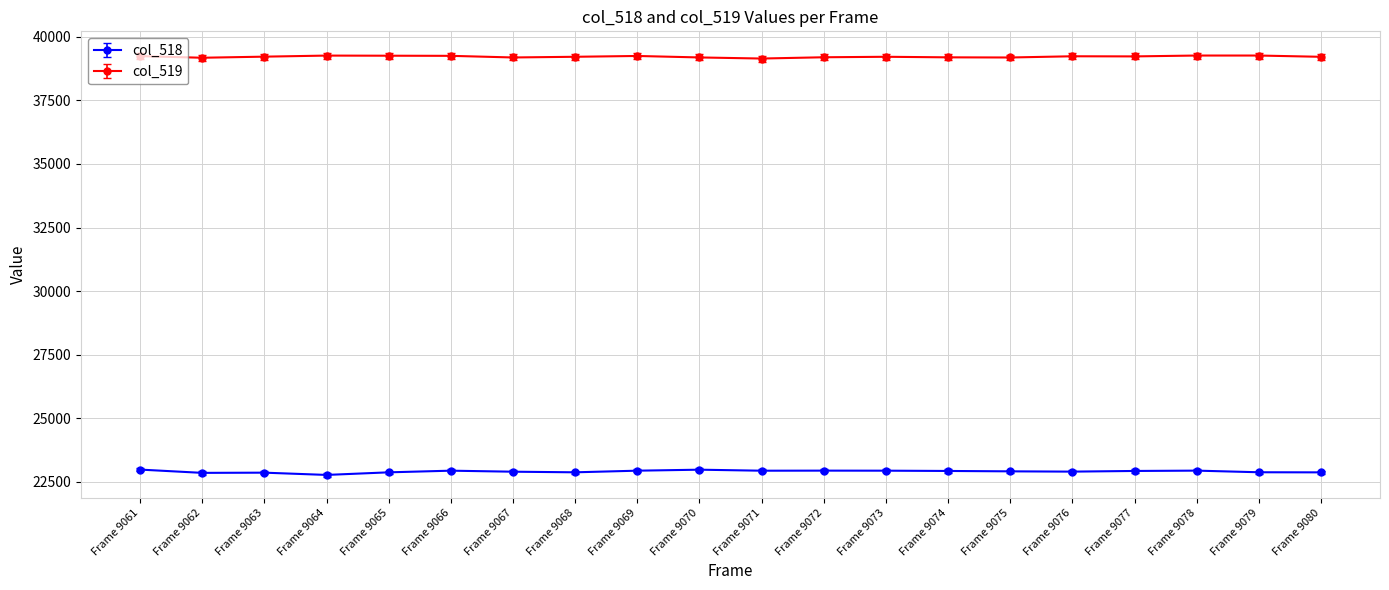

Is the value of col_518 at Frame 9069 greater than the value of col_519 at Frame 9065?

No